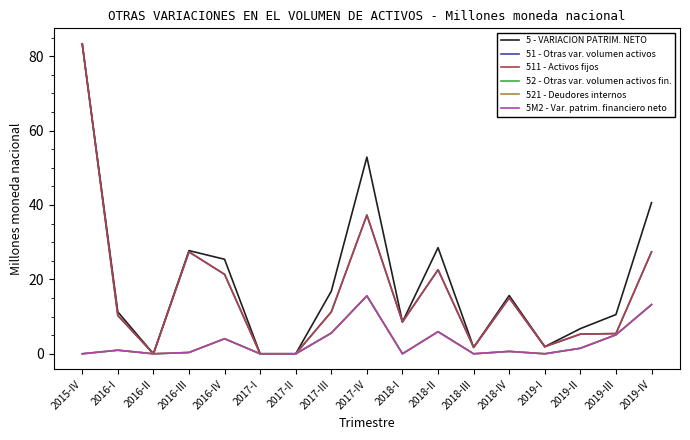

Does the chart have visible grid lines?

No